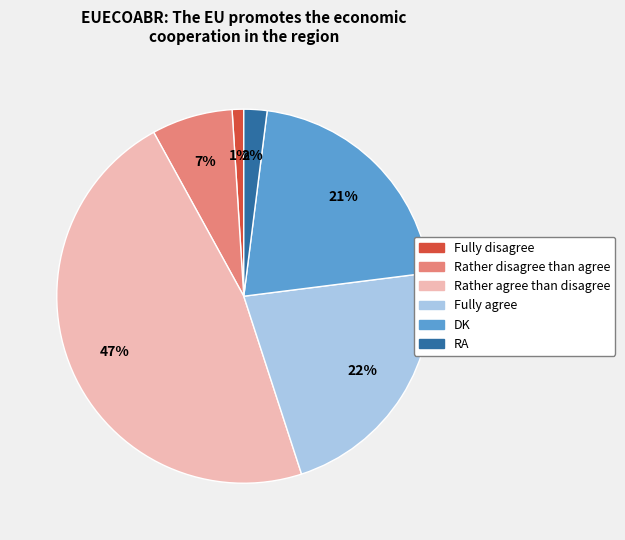

To the nearest percent, what is the difference between the largest and smallest slice percentages?

46%